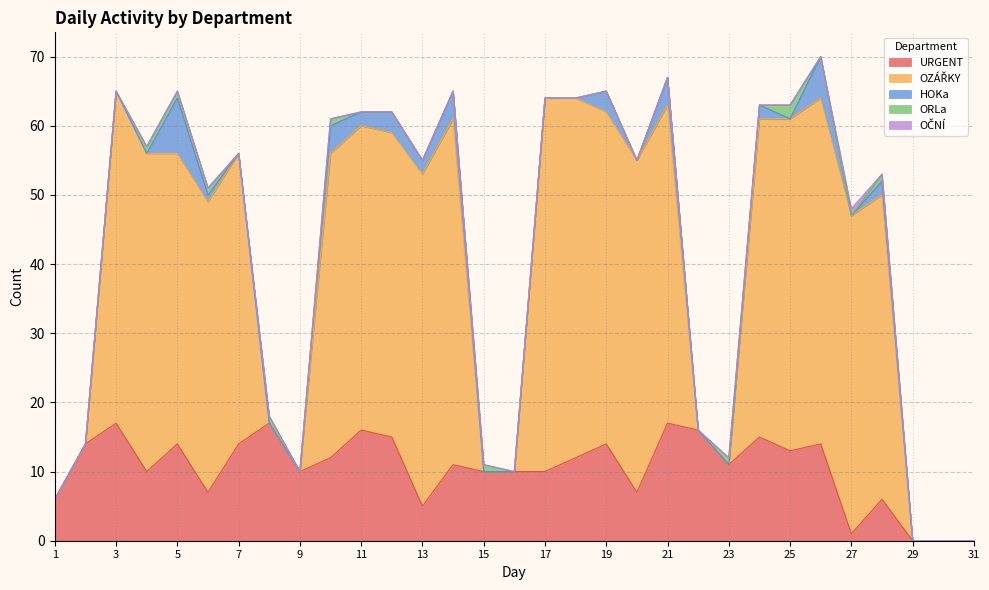

Which series has the largest range (max minus min)?

OZÁŘKY